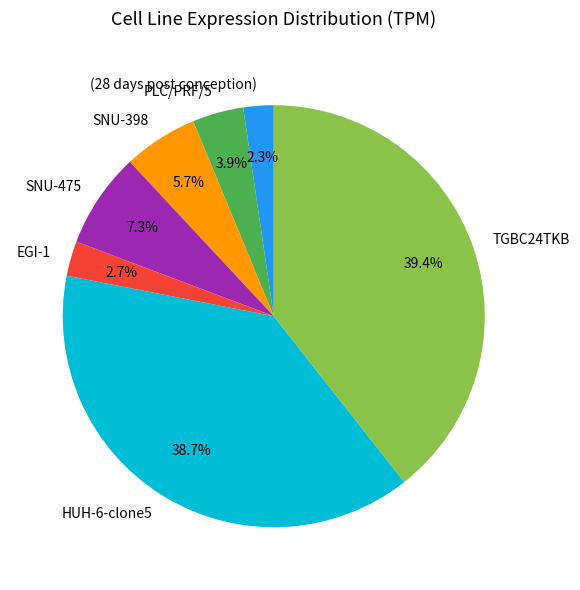

Which slice is the largest?

TGBC24TKB